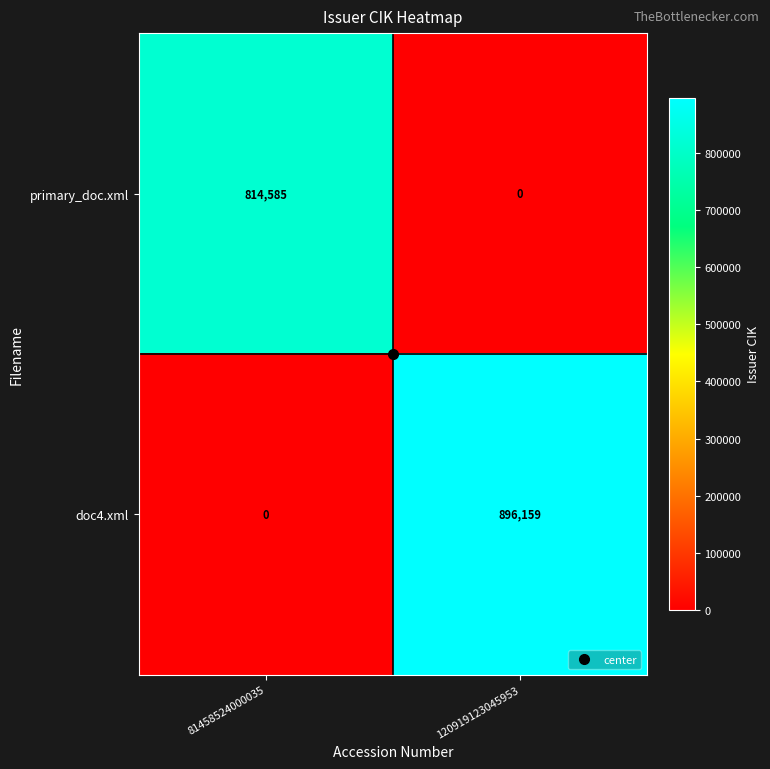

True or false: primary_doc.xml has a value of 814585 at 81458524000035.

True